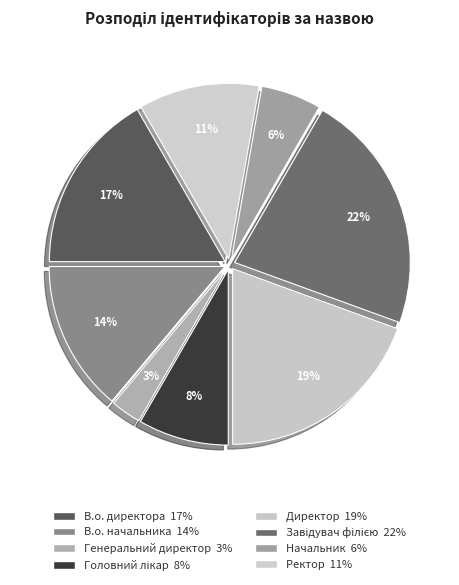

The Ректор slice represents 11% of the pie. True or false?

True